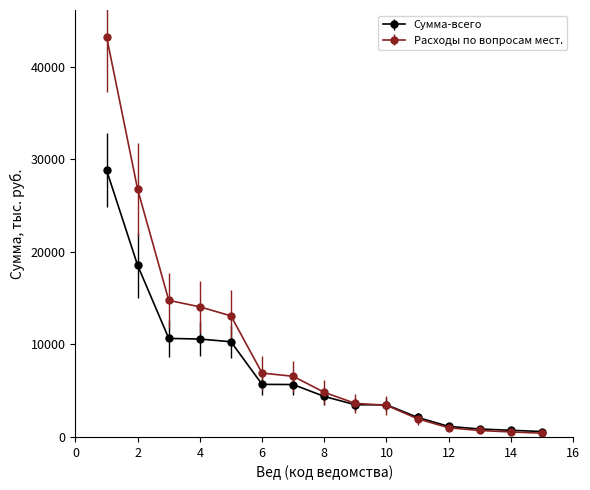

At how many categories does at least one series exceed 12284?

5